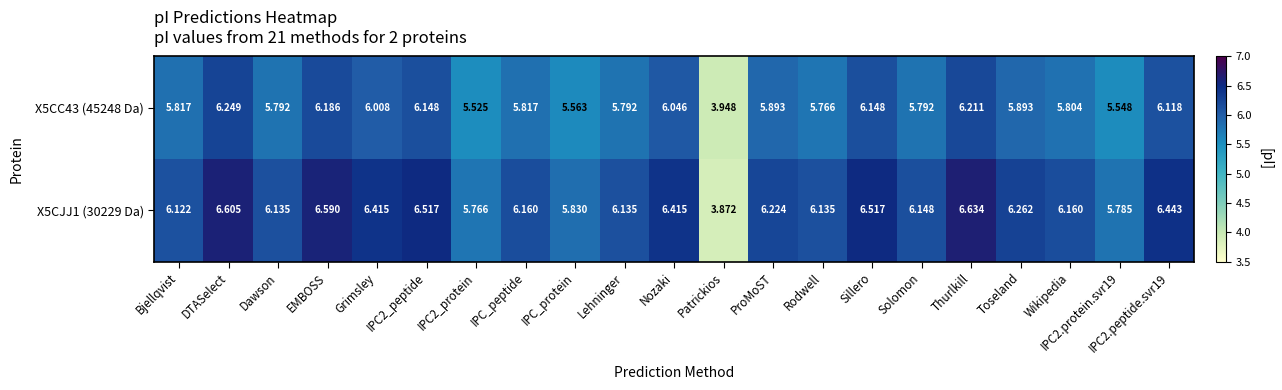

Which series has the largest total across all categories?

X5CJJ1 (30229 Da)